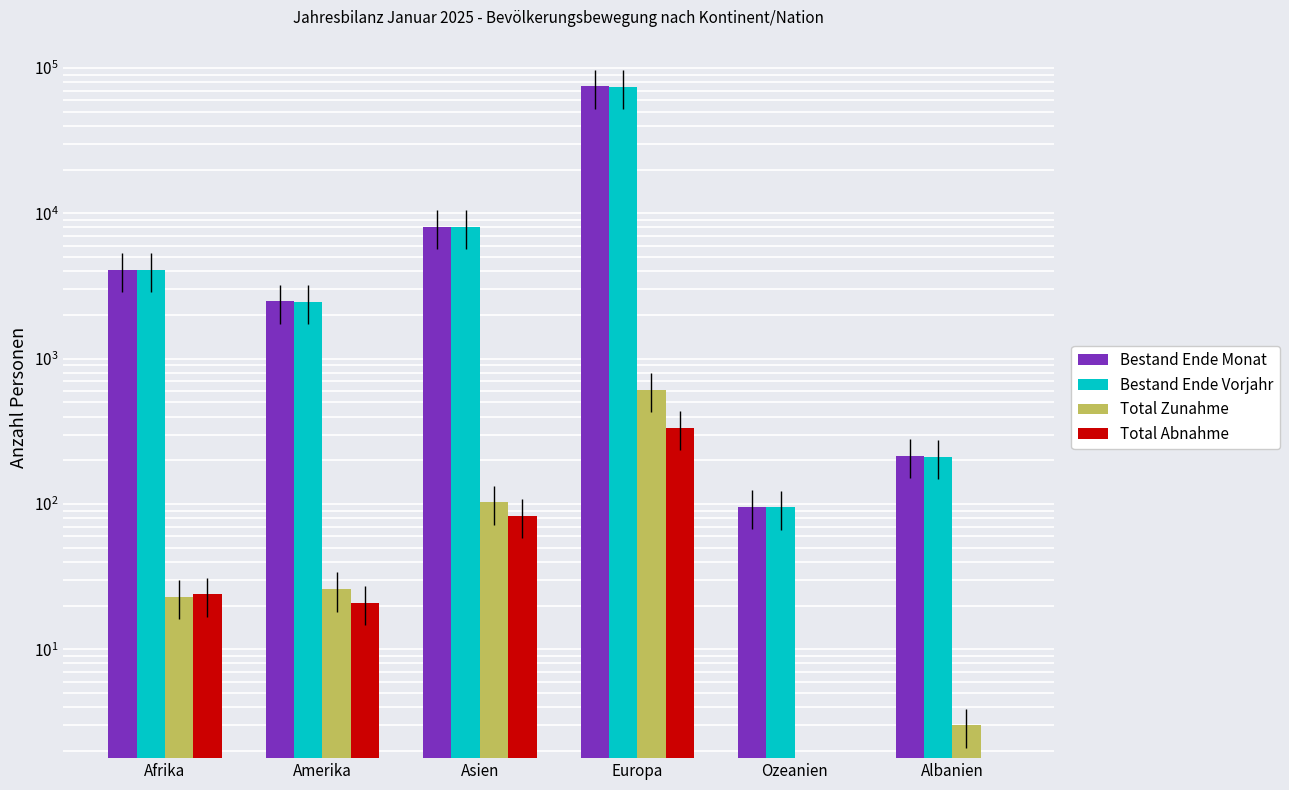

What is the minimum value for Bestand Ende Vorjahr?

95